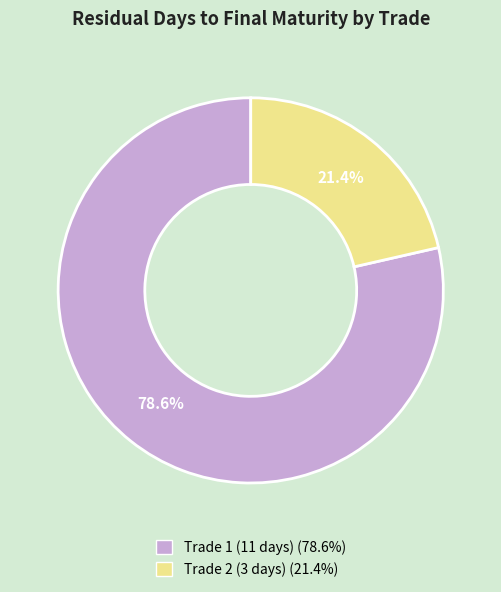

To the nearest percent, what portion does Trade 2 (3 days) represent?

21%